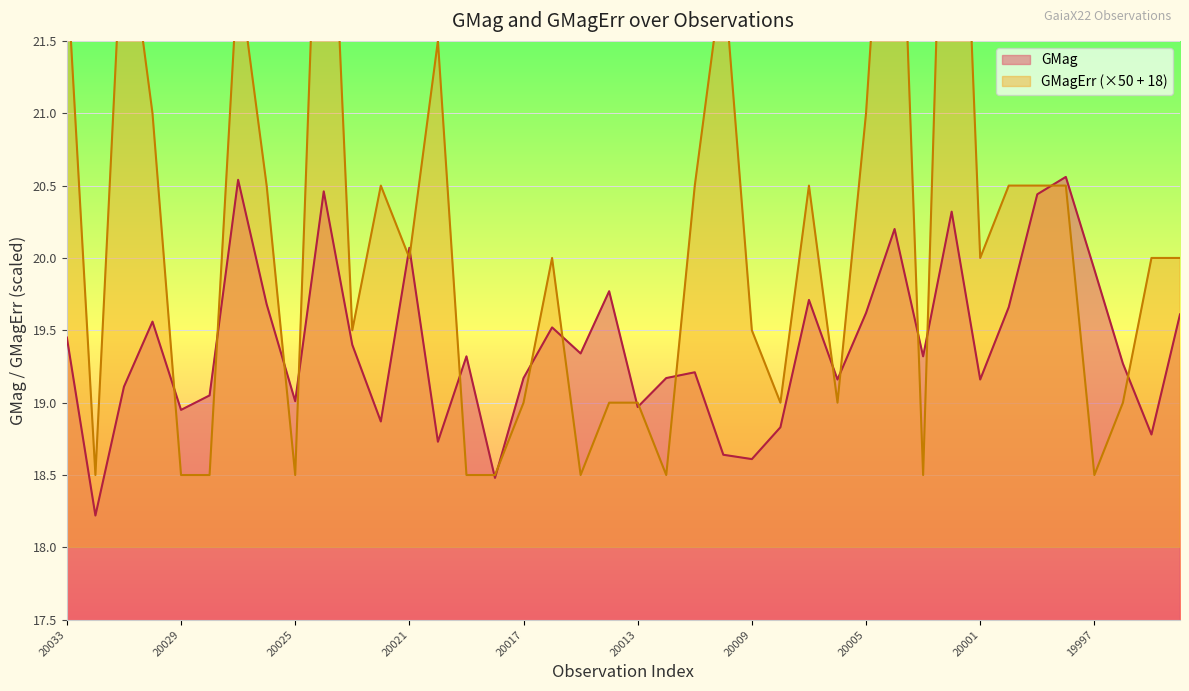

Reading left to right, what are all the values shown in this chart?

GMag: 19.4	18.2	19.1	19.6	18.9	19.1	20.5	19.7	19.0	20.5	19.4	18.9	20.1	18.7	19.3	18.5	19.2	19.5	19.3	19.8	19.0	19.2	19.2	18.6	18.6	18.8	19.7	19.2	19.6	20.2	19.3	20.3	19.2	19.7	20.4	20.6	19.9	19.3	18.8	19.6
GMagErr: 22.0	18.5	22.5	21.0	18.5	18.5	22.0	20.5	18.5	24.0	19.5	20.5	20.0	21.5	18.5	18.5	19.0	20.0	18.5	19.0	19.0	18.5	20.5	22.0	19.5	19.0	20.5	19.0	21.0	24.0	18.5	25.0	20.0	20.5	20.5	20.5	18.5	19.0	20.0	20.0